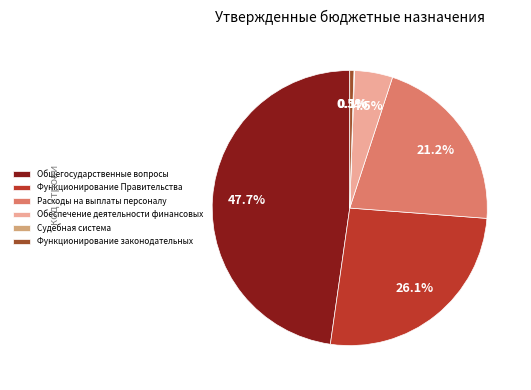

What is the largest slice in the pie chart?

Общегосударственные вопросы